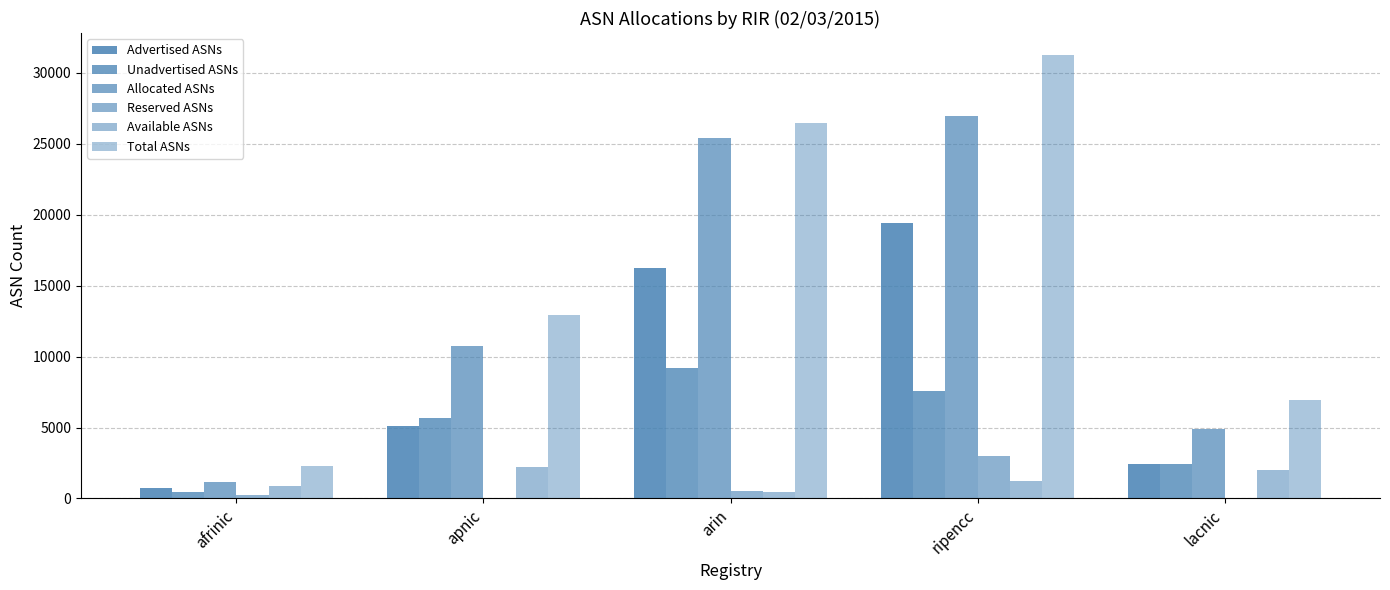

List the labels in order of Available ASNs value, smallest first.

arin, afrinic, ripencc, lacnic, apnic